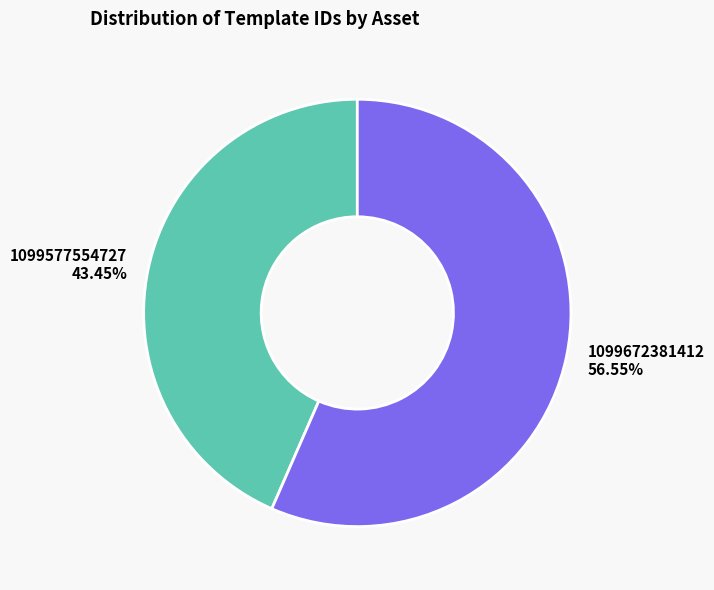

Count the number of slices in the pie.

2